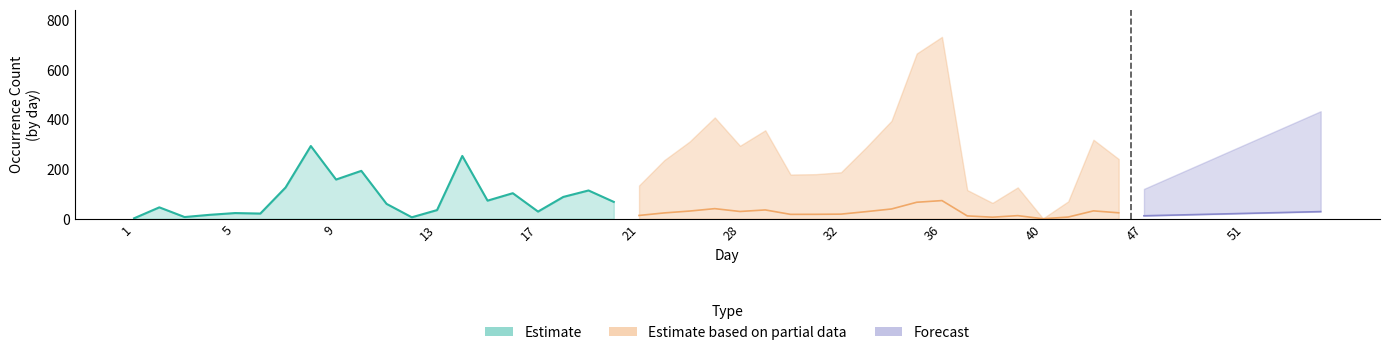

Reading left to right, what are all the values shown in this chart?

2	46	7	16	23	21	126	293	158	193	60	6	35	253	73	103	29	88	114	68